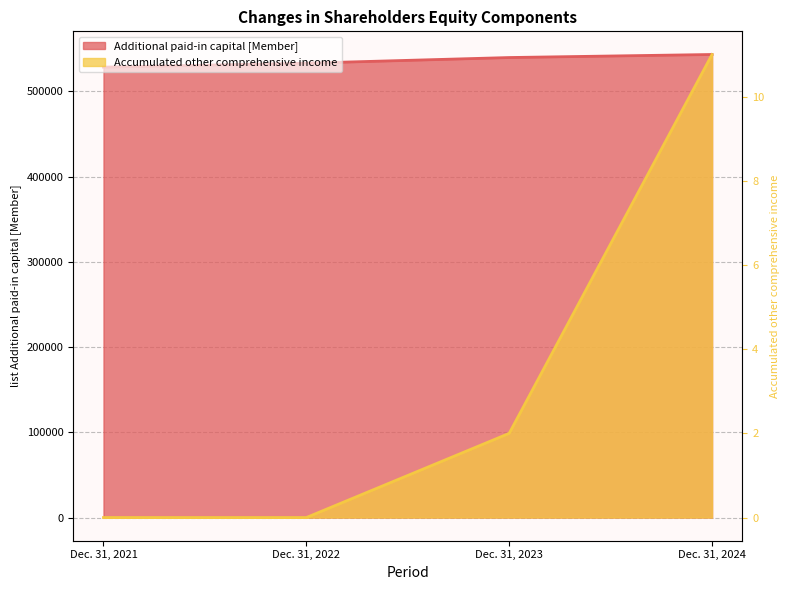

True or false: Accumulated other comprehensive income has more than 1 points higher than both neighbors.

False